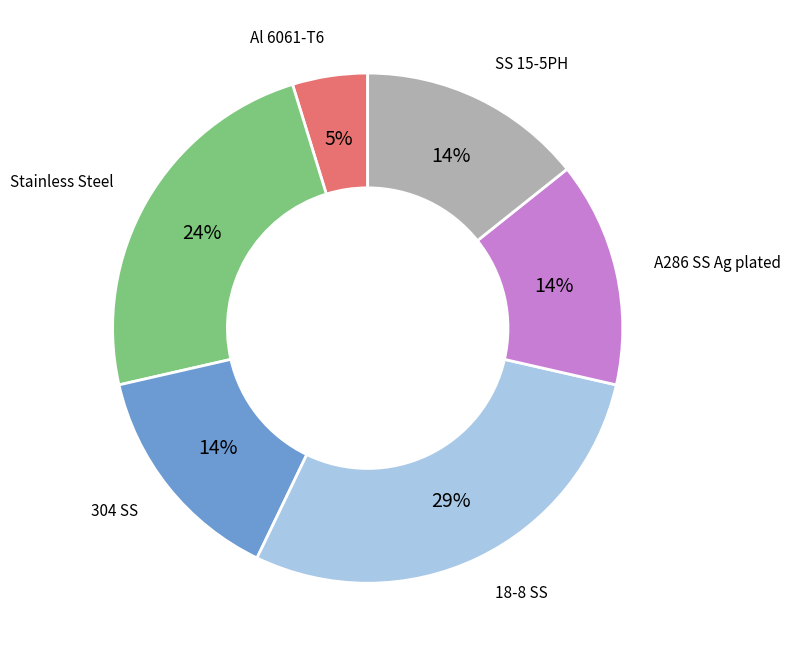

Does A286 SS Ag plated represent more than half of the total?

No